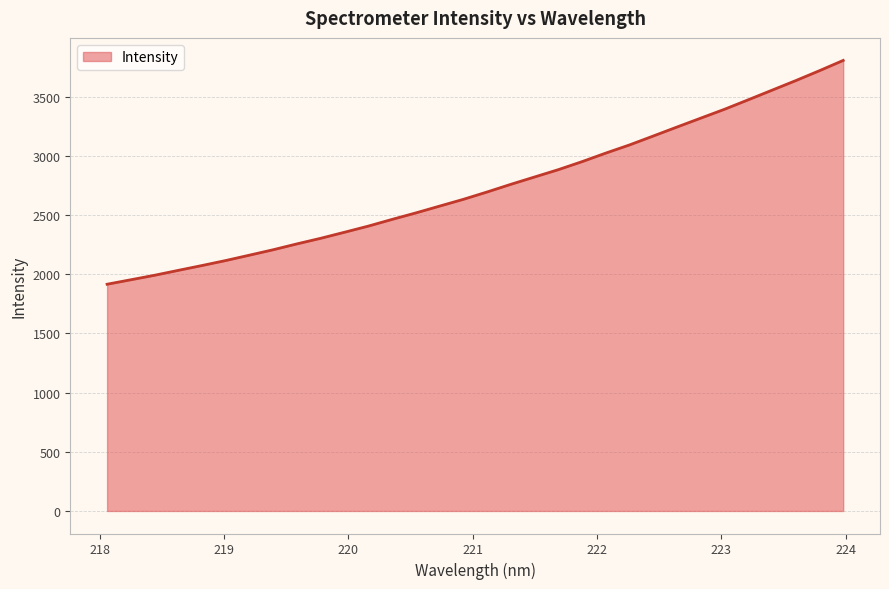

What is the maximum value shown in the chart?

3806.8